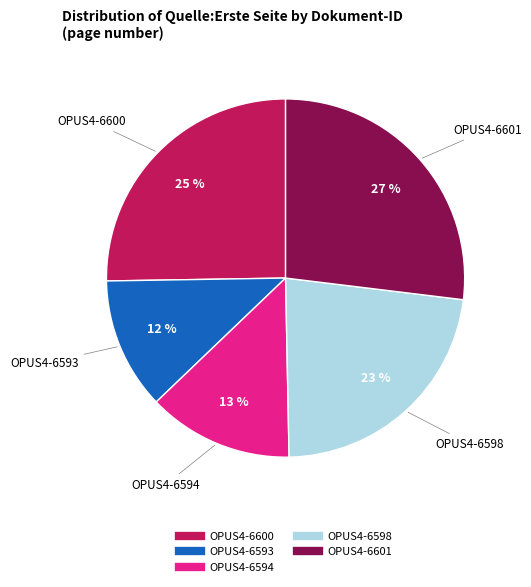

Is it true that OPUS4-6601 is 27% of the pie?

True